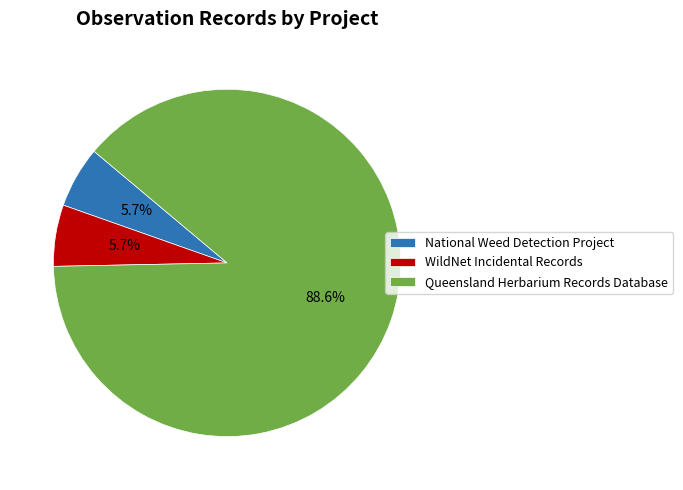

Approximately how many times larger is the value at WildNet Incidental Records compared to National Weed Detection Project?

1.0